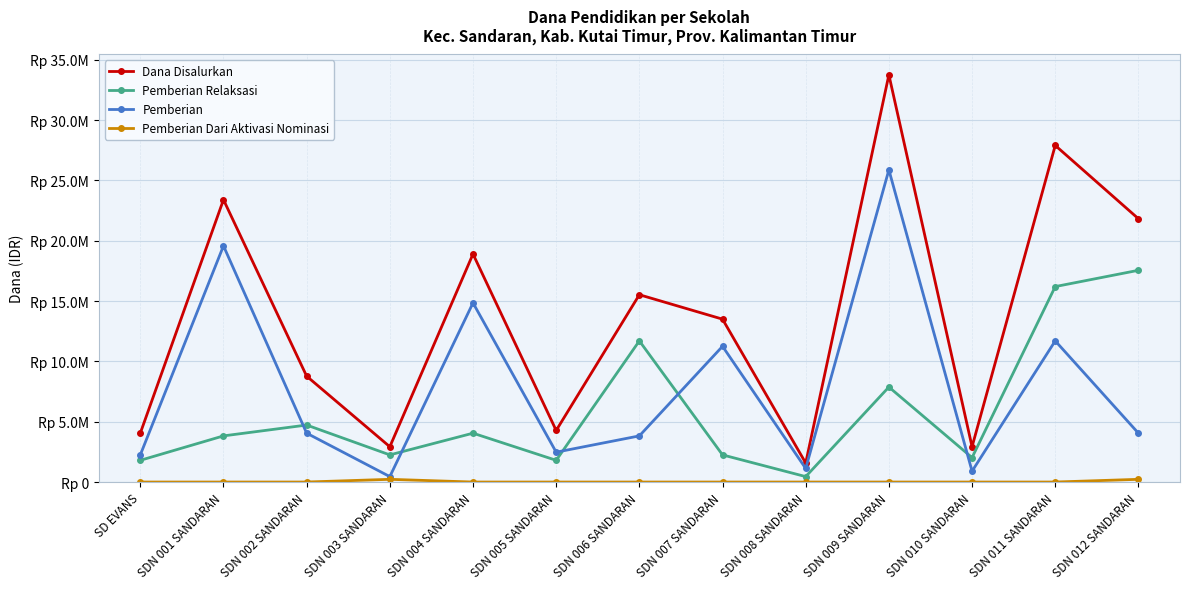

Where is the first local maximum for Pemberian Dari Aktivasi Nominasi?

SDN 003 SANDARAN